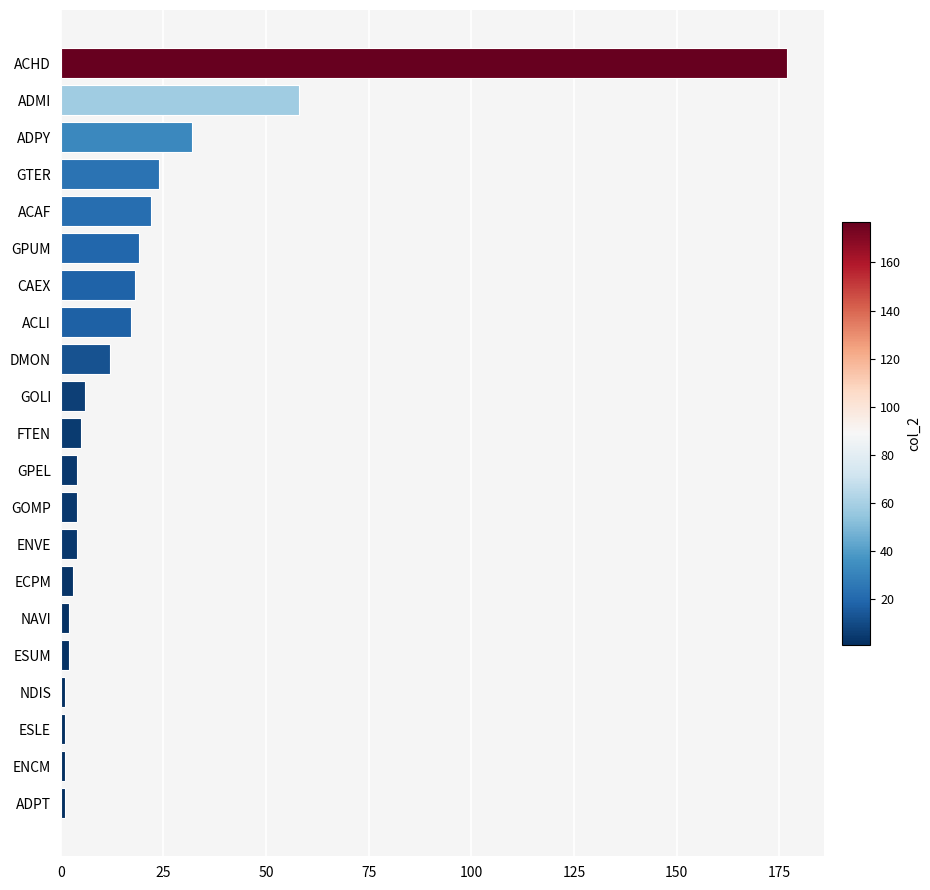

What is the change in value from ADPY to ADMI?

+26